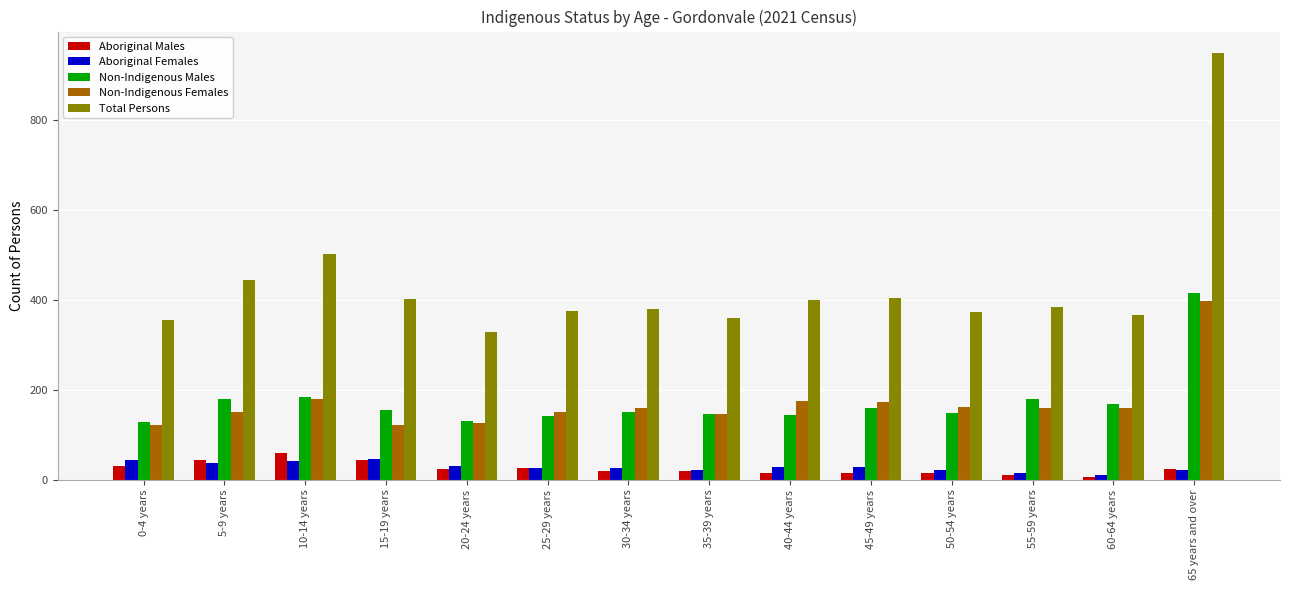

List the series in order of their peak value, highest first.

Total Persons, Non-Indigenous Males, Non-Indigenous Females, Aboriginal Males, Aboriginal Females